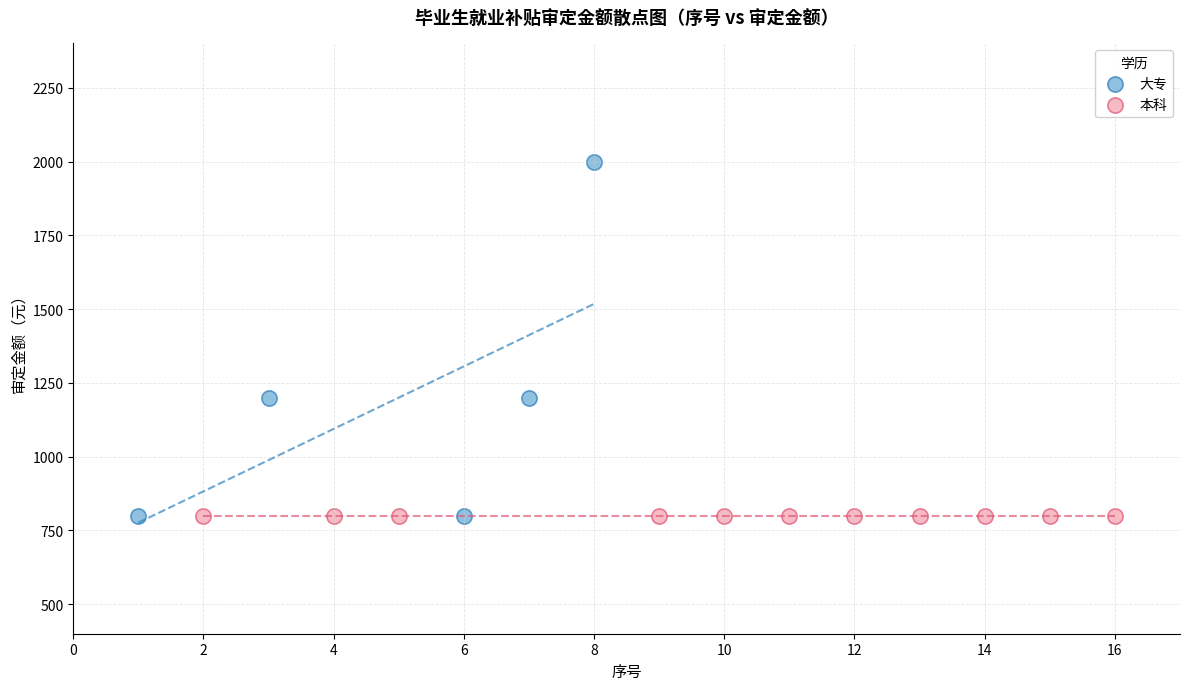

Which series contains the highest Y value?

大专